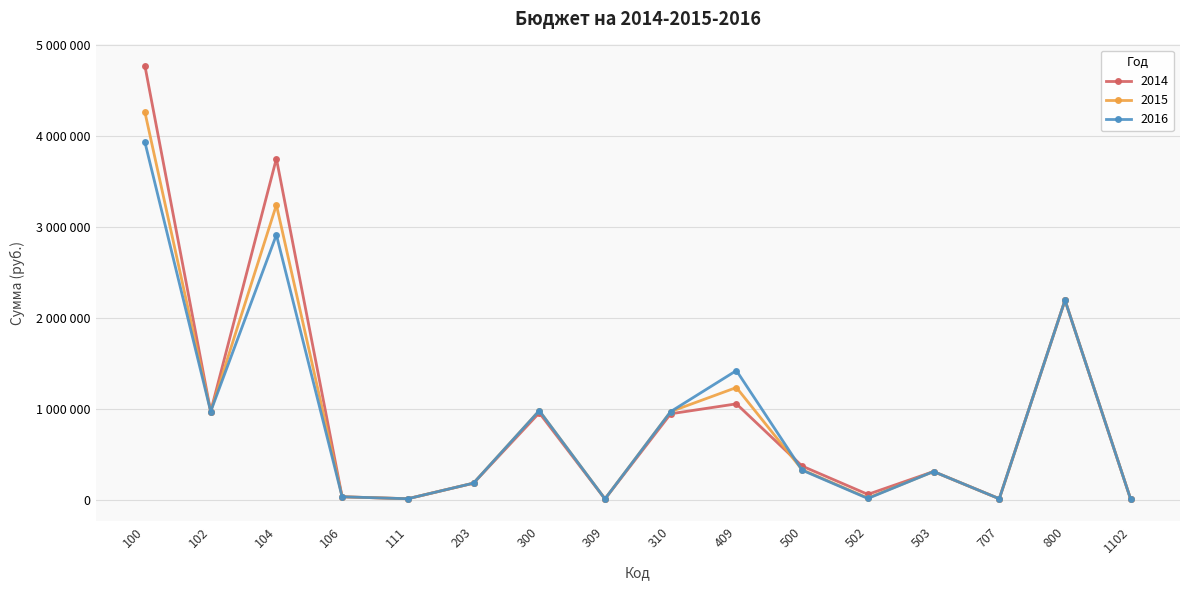

What is the value of the 2014 point at the 12th from the left?

60000